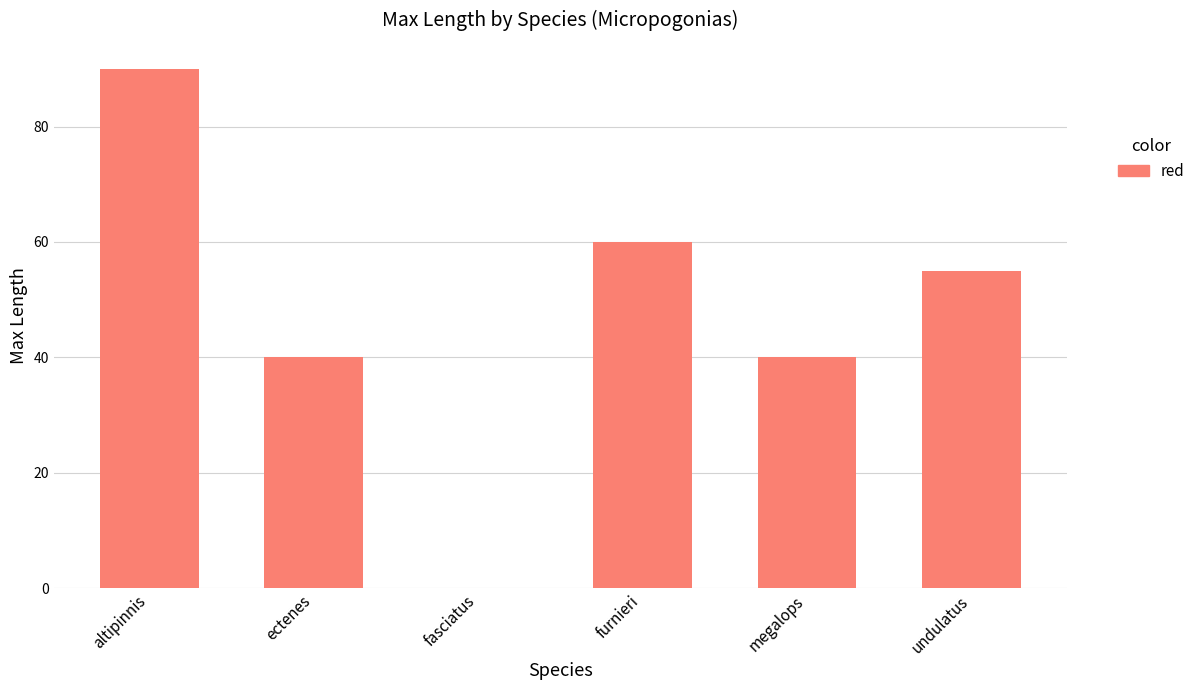

How many categories are shown in the chart?

6